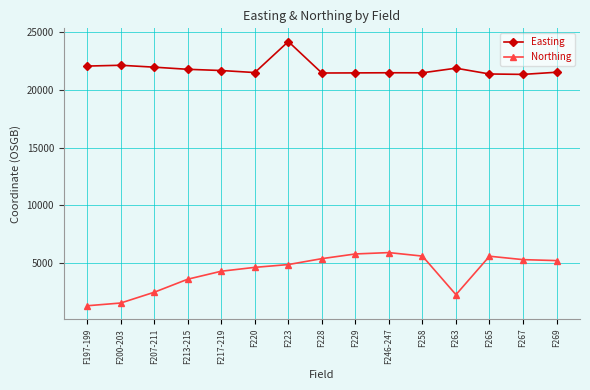

Which category has the lowest value in the Northing series?

F197-199